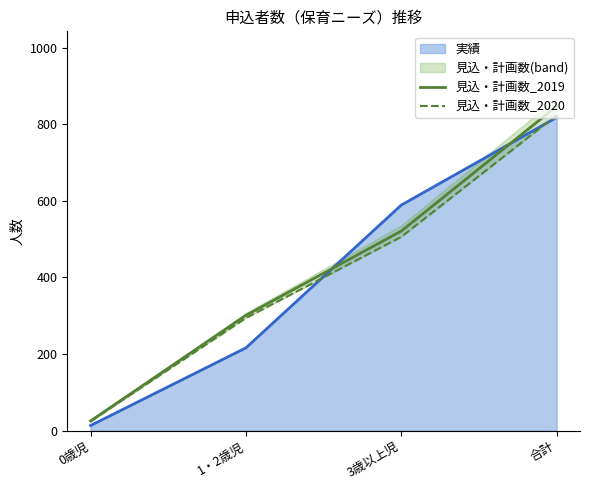

What is the maximum value shown in the chart?

847